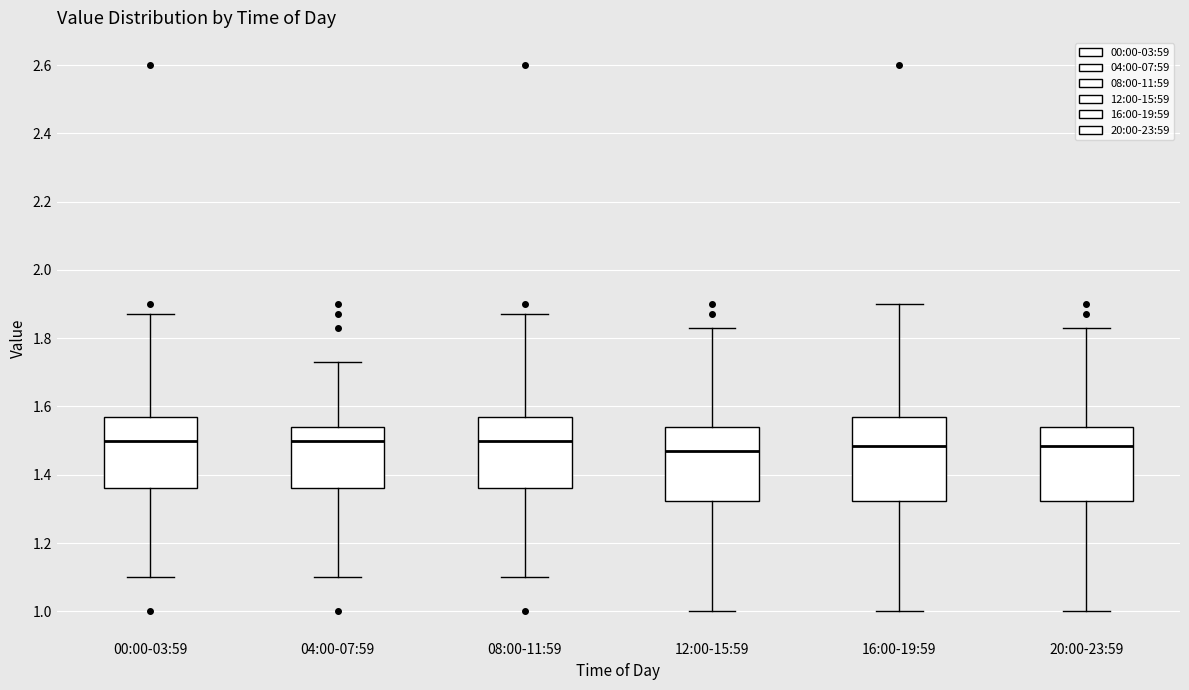

Reading left to right, transcribe this box plot: for each box, give where its median line is, the range the box spans, and where its two whiskers end, as read against the y-axis. The values are not printed on the chart, so give them approximately, as read against the axis.

00:00-03:59: median 1.50, box 1.36 to 1.58, whiskers 1.10 to 1.88
04:00-07:59: median 1.50, box 1.36 to 1.54, whiskers 1.10 to 1.74
08:00-11:59: median 1.50, box 1.36 to 1.58, whiskers 1.10 to 1.88
12:00-15:59: median 1.48, box 1.32 to 1.54, whiskers 1.00 to 1.84
16:00-19:59: median 1.48, box 1.32 to 1.58, whiskers 1.00 to 1.90
20:00-23:59: median 1.48, box 1.32 to 1.54, whiskers 1.00 to 1.84